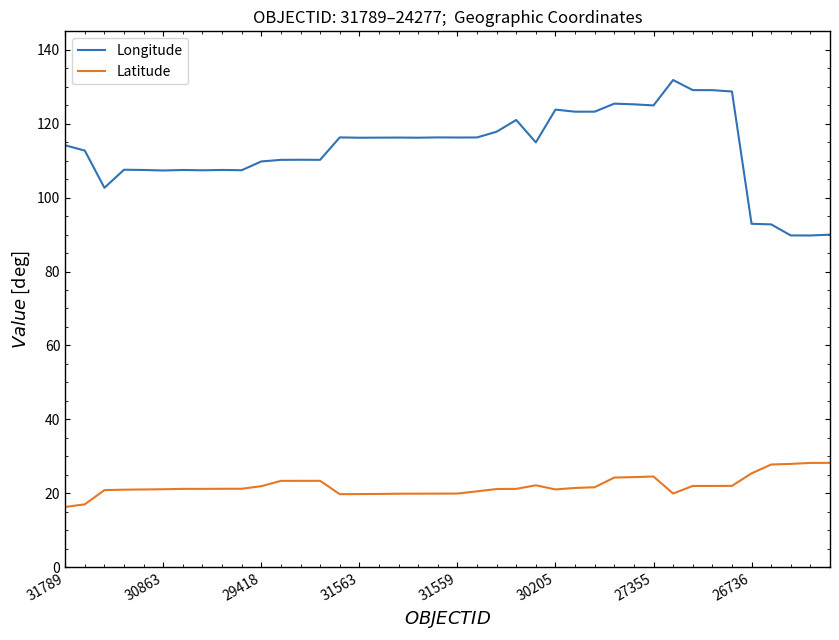

What is the highest value of the Longitude series?

131.8